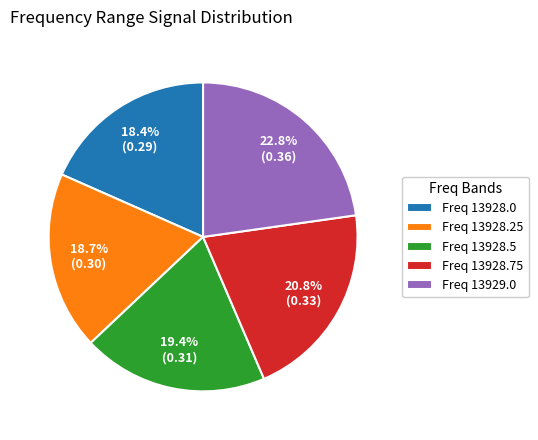

How many segments does this pie chart have?

5